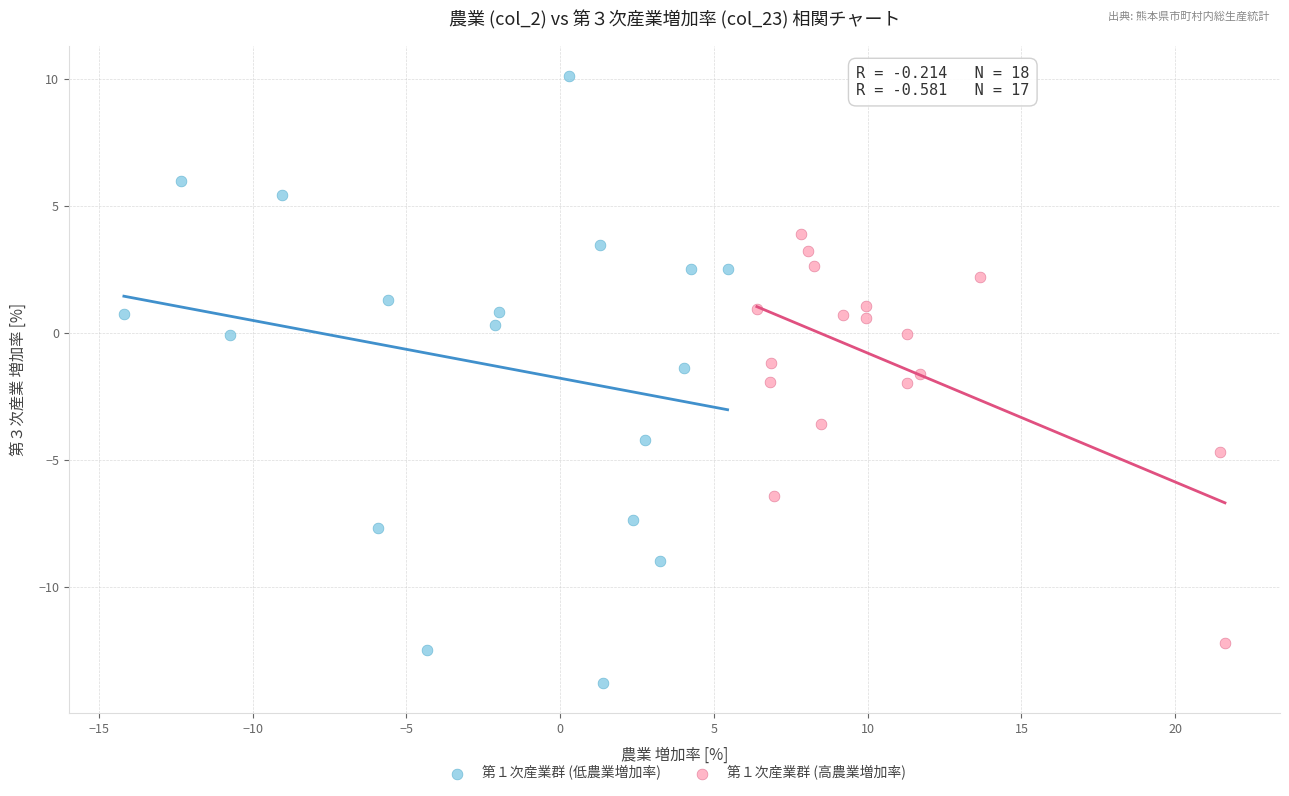

Which series has the largest Y range (max minus min)?

第１次産業群 (低農業増加率)